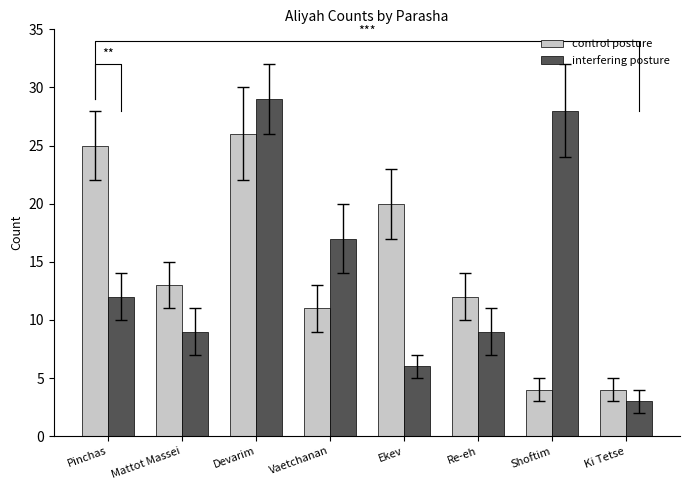

Which category has the highest value in the interfering posture series?

Devarim